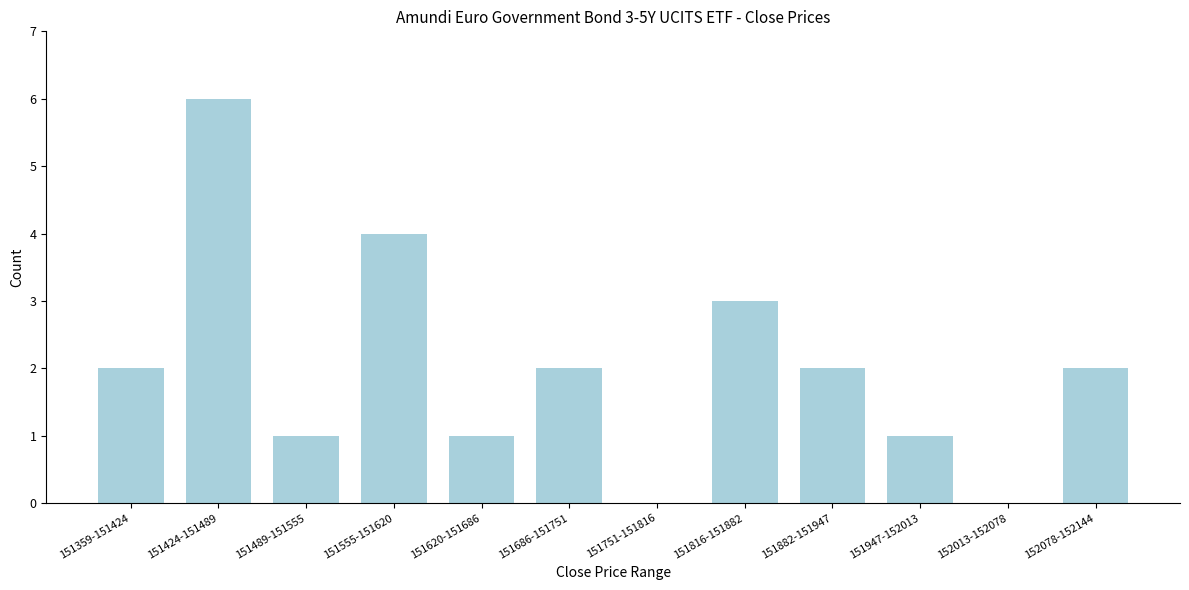

Reading left to right, what are all the values shown in this chart?

151359-151424=2	151424-151489=6	151489-151555=1	151555-151620=4	151620-151686=1	151686-151751=2	151751-151816=0	151816-151882=3	151882-151947=2	151947-152013=1	152013-152078=0	152078-152144=2